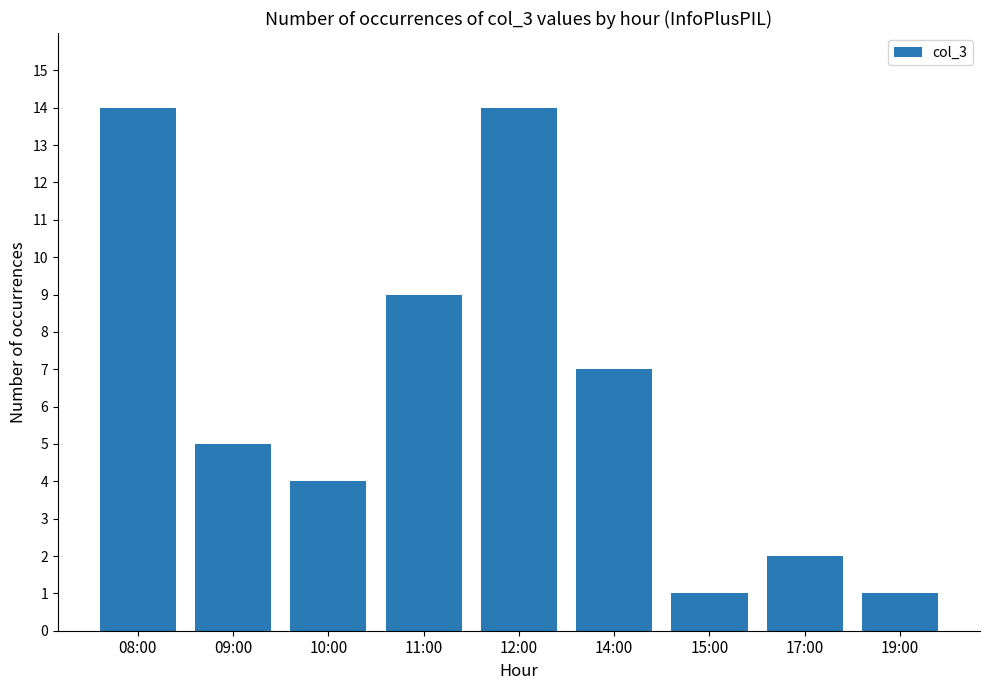

What is the minimum value shown in the chart?

1